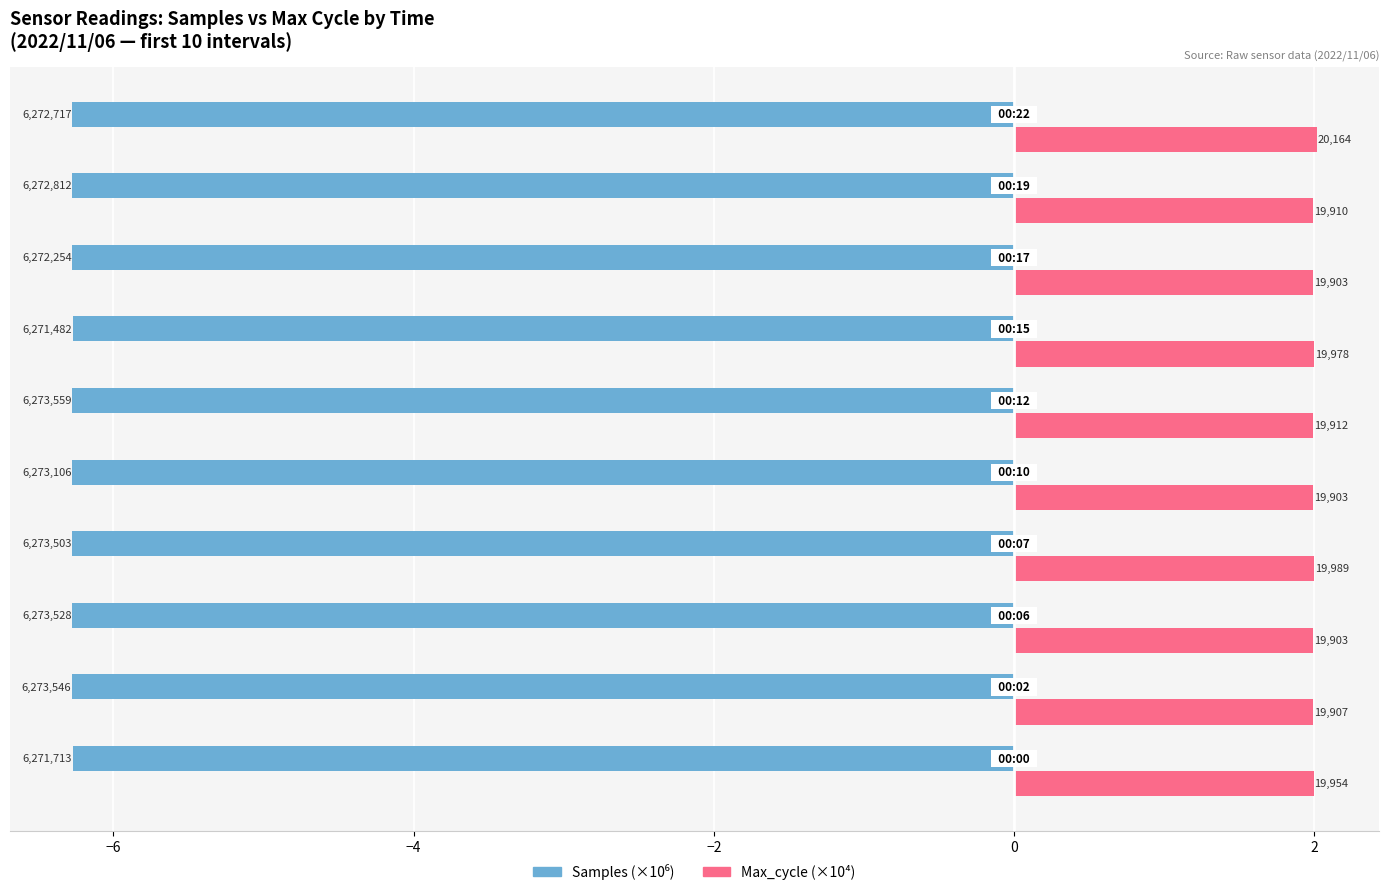

What is the greatest value displayed?

2.0